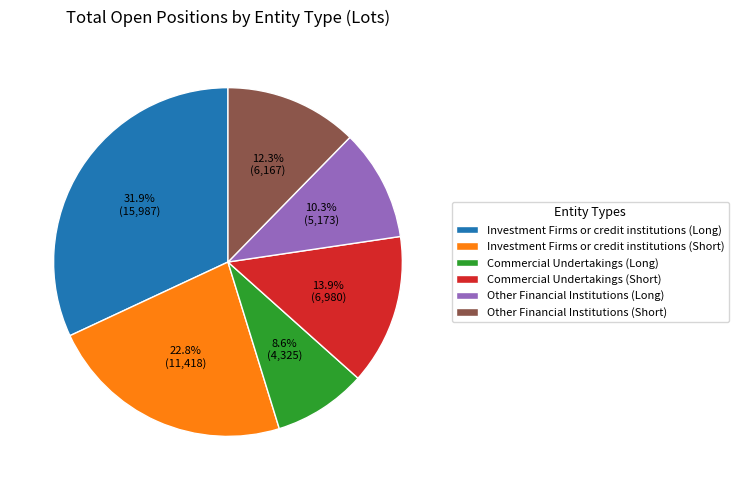

To the nearest percent, what percentage of the pie is Other Financial Institutions (Long)?

10%